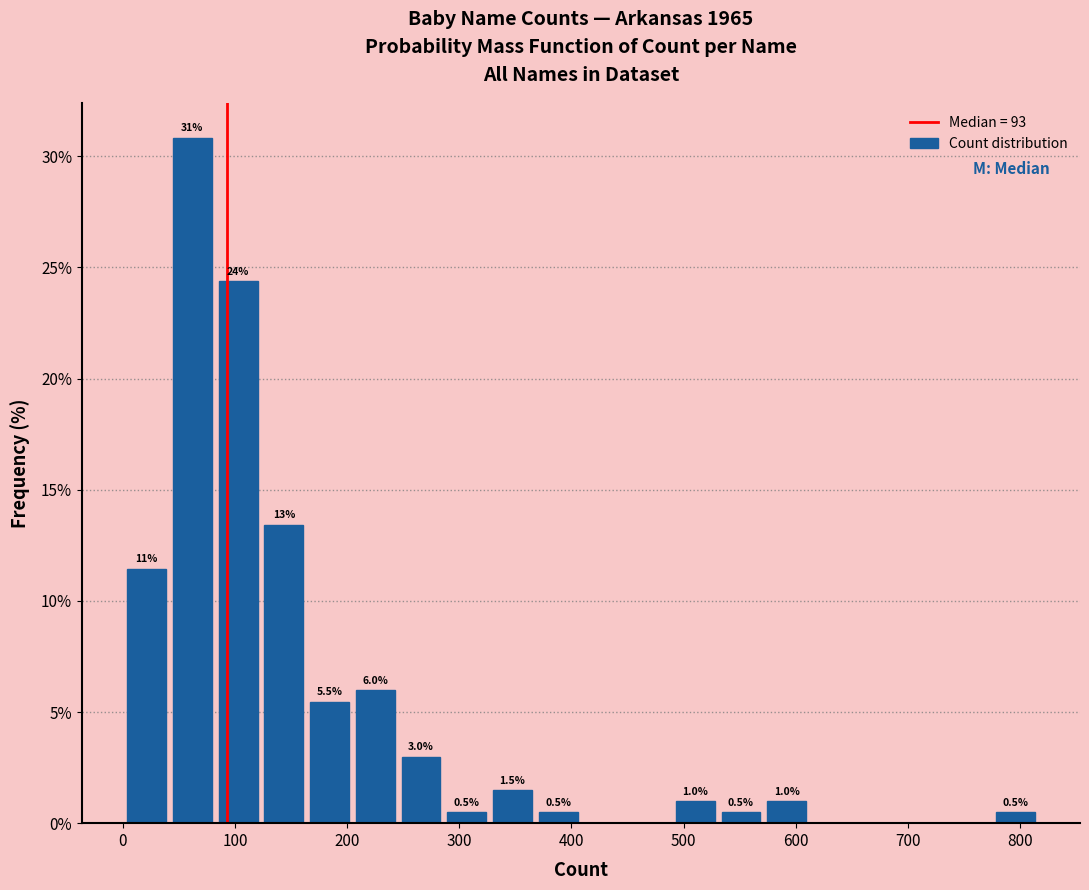

Which range on the x-axis has the tallest bar?

40 to 80